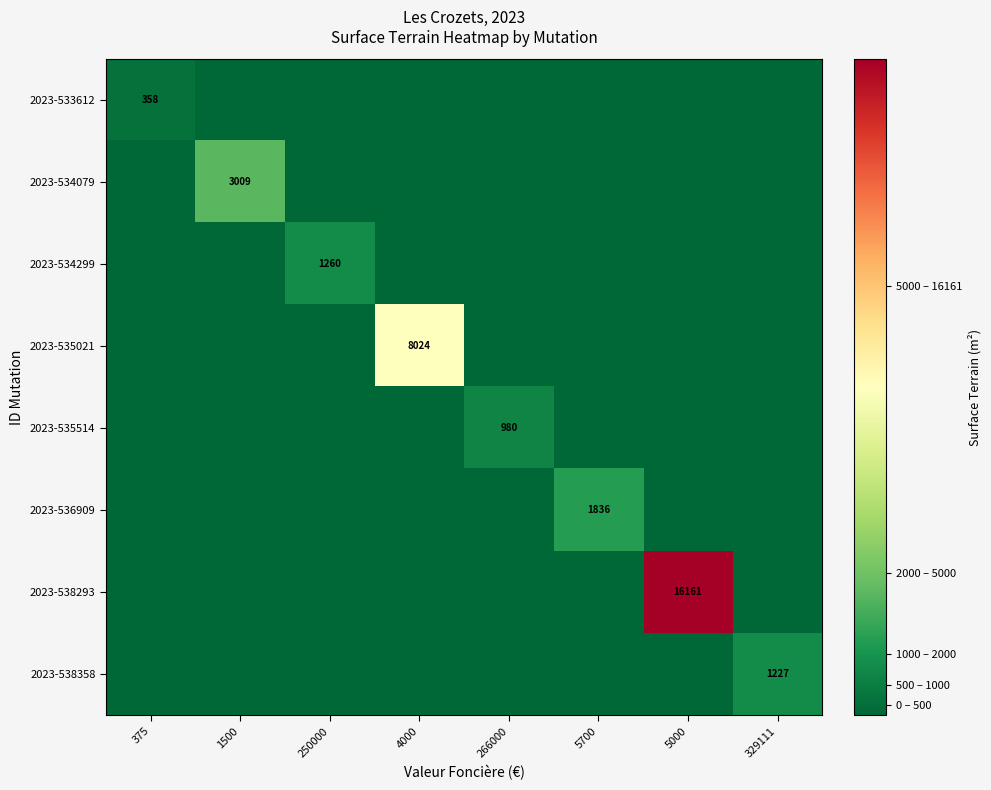

What is the difference between the highest and lowest values at 375?

358